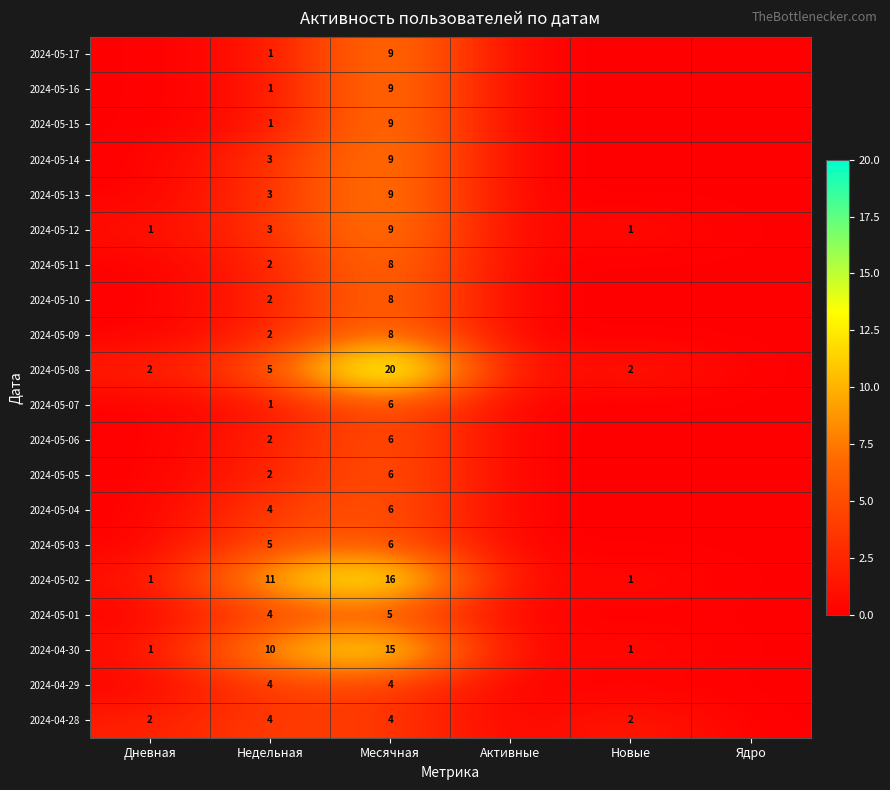

What is the total value across all series at Дневная?

7